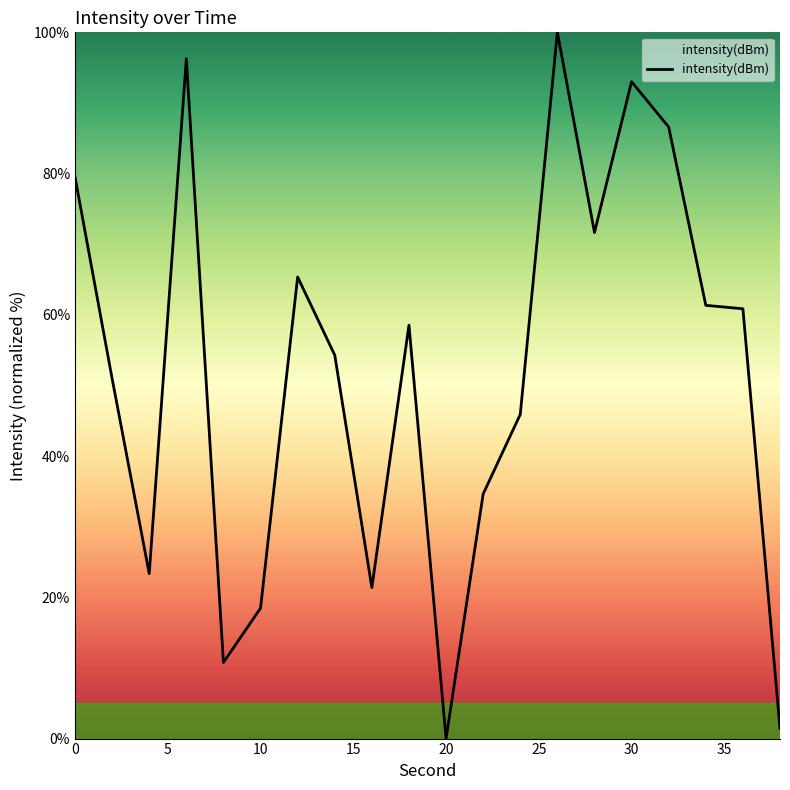

Count the number of categories in the chart.

20